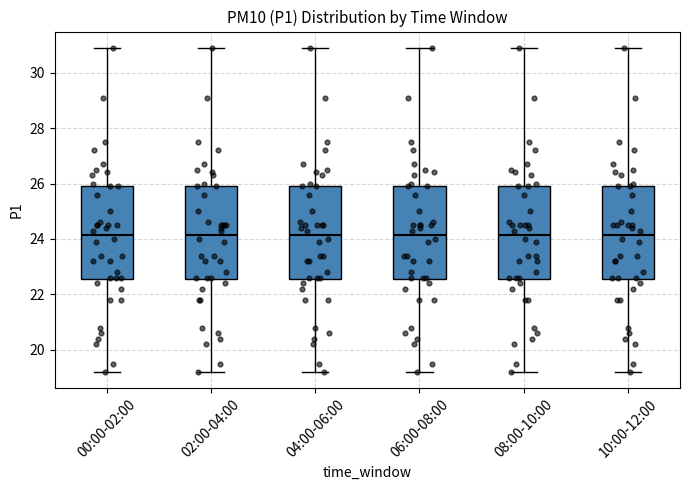

Reading left to right, transcribe this box plot: for each box, give where its median line is, the range the box spans, and where its two whiskers end, as read against the y-axis. The values are not printed on the chart, so give them approximately, as read against the axis.

00:00-02:00: median 24.2, box 22.6 to 26.0, whiskers 19.2 to 31.0
02:00-04:00: median 24.2, box 22.6 to 26.0, whiskers 19.2 to 31.0
04:00-06:00: median 24.2, box 22.6 to 26.0, whiskers 19.2 to 31.0
06:00-08:00: median 24.2, box 22.6 to 26.0, whiskers 19.2 to 31.0
08:00-10:00: median 24.2, box 22.6 to 26.0, whiskers 19.2 to 31.0
10:00-12:00: median 24.2, box 22.6 to 26.0, whiskers 19.2 to 31.0